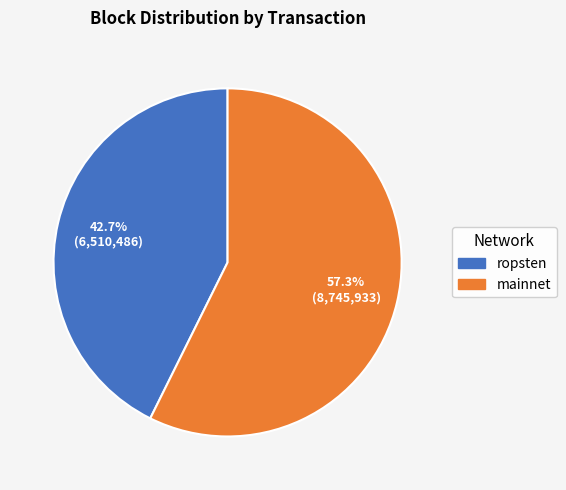

How many segments does this pie chart have?

2